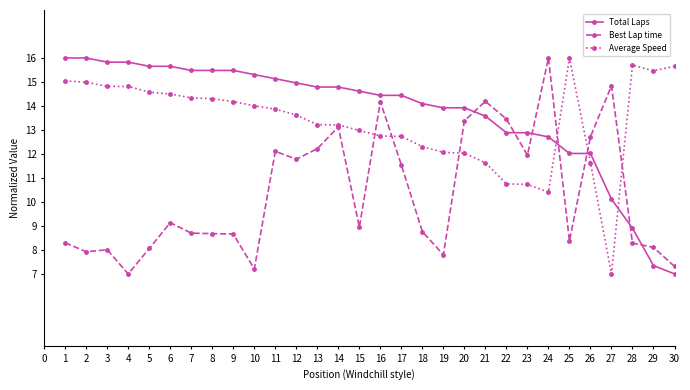

What are all the series names shown in the legend?

Total Laps, Best Lap time, Average Speed